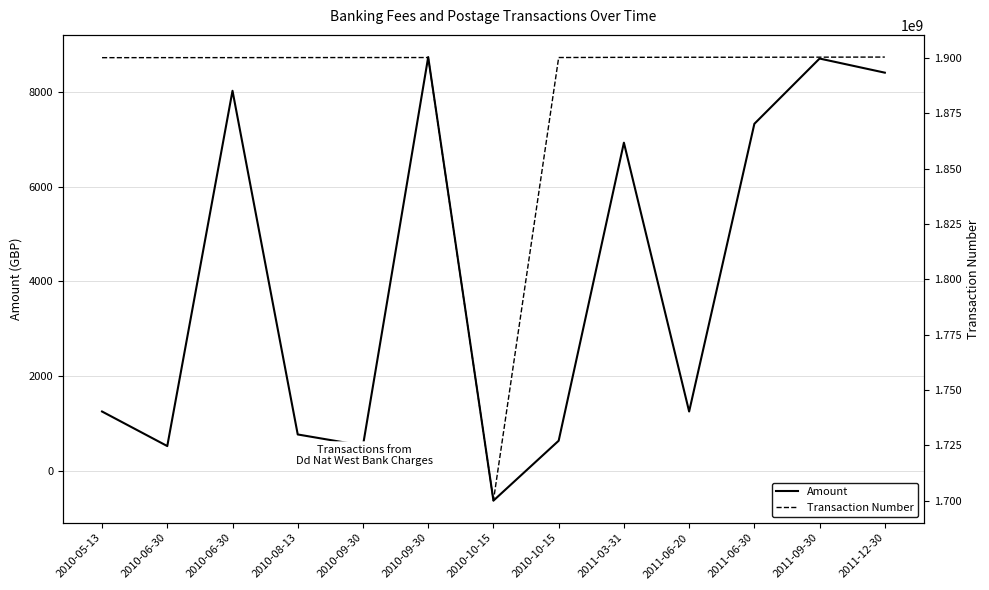

Rank the categories by Transaction Number value from lowest to highest.

2010-10-15, 2010-05-13, 2010-06-30, 2010-06-30, 2010-08-13, 2010-09-30, 2010-09-30, 2010-10-15, 2011-03-31, 2011-06-20, 2011-06-30, 2011-09-30, 2011-12-30